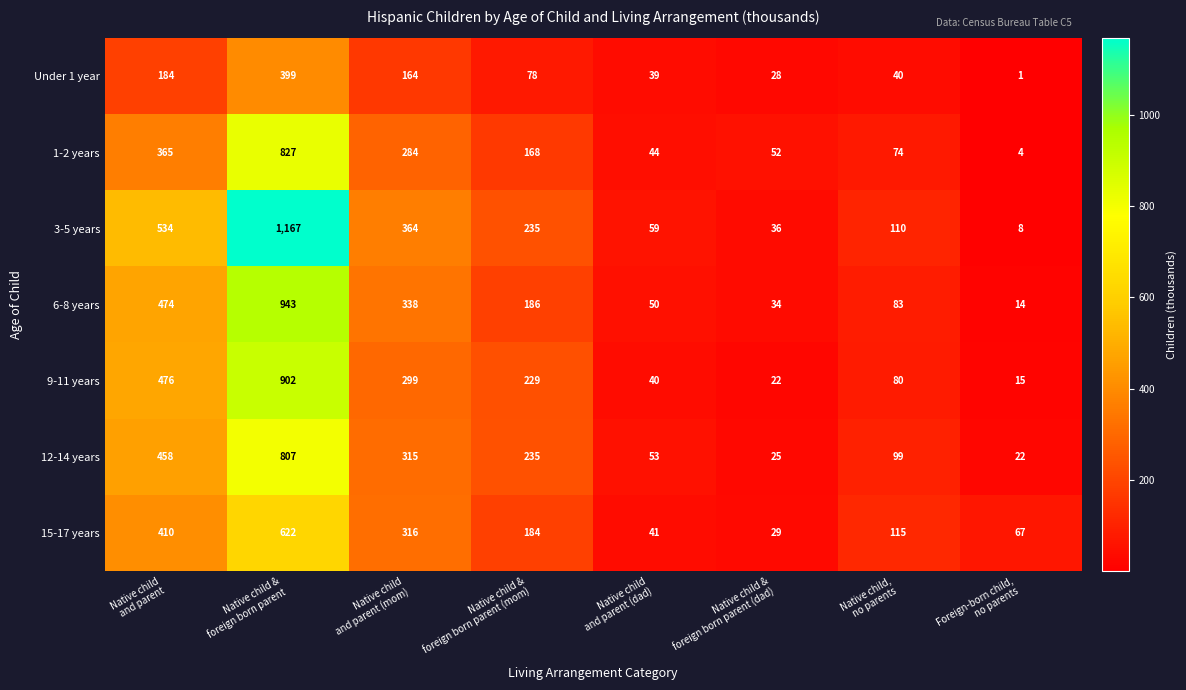

Which series has the largest total across all categories?

3-5 years